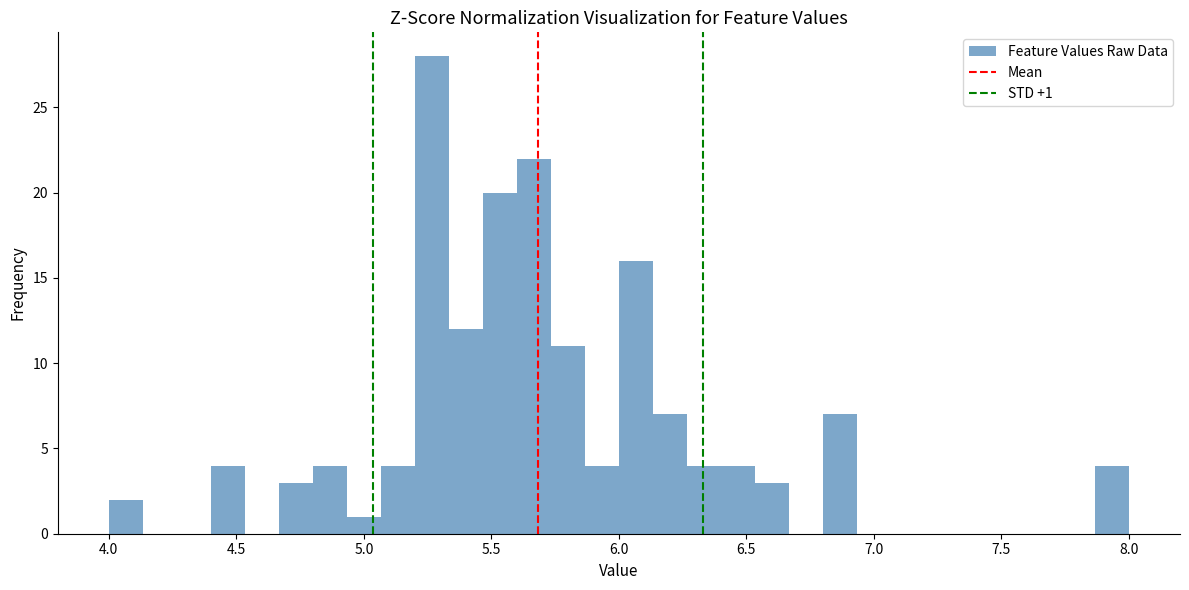

Read against the x-axis, roughly where is the centre of the tallest bar?

5.25